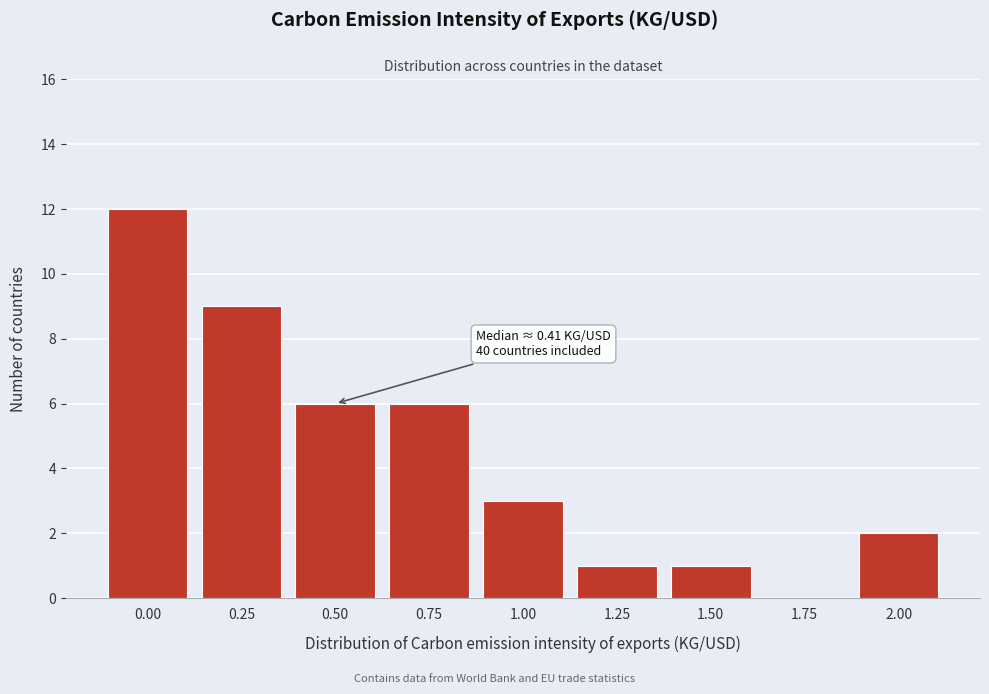

Reading left to right, transcribe all the data shown in this chart.

0.00=12	0.25=9	0.50=6	0.75=6	1.00=3	1.25=1	1.50=1	1.75=0	2.00=2